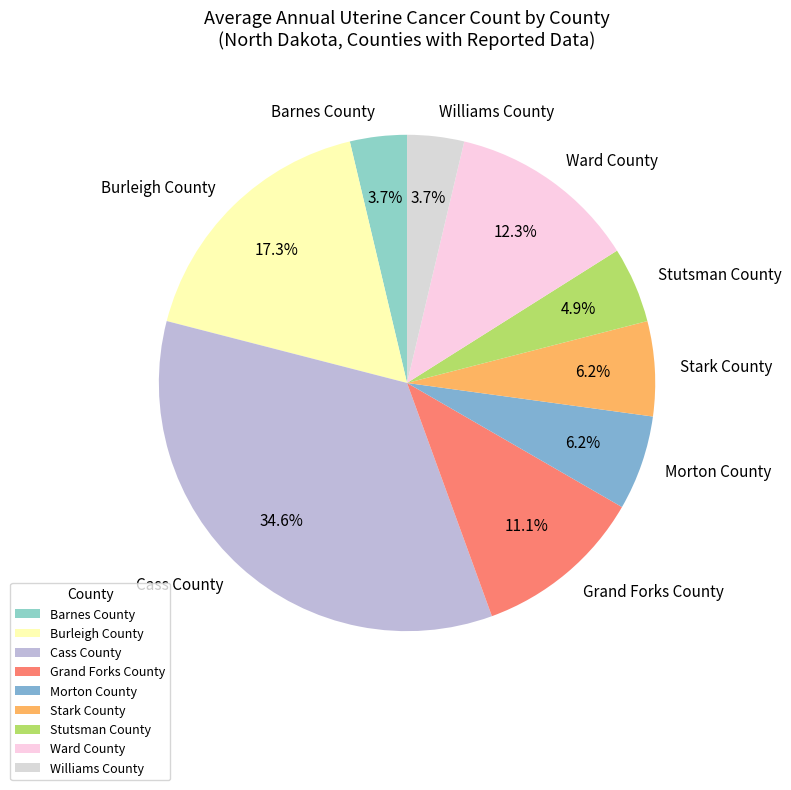

How many slices are in this pie chart?

9